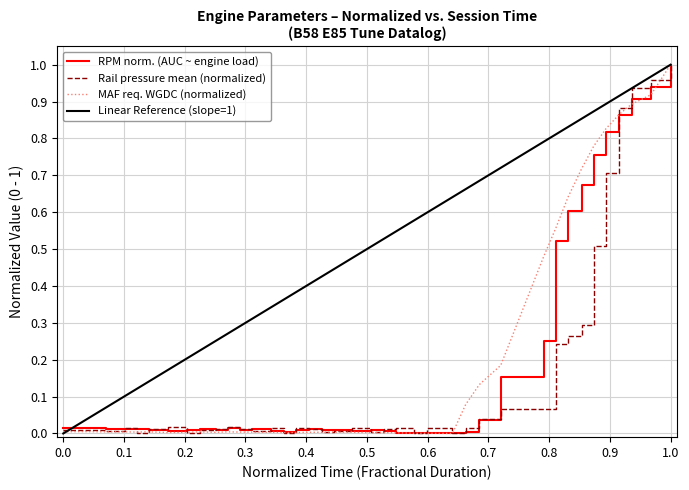

At how many categories does at least one series exceed 0?

40